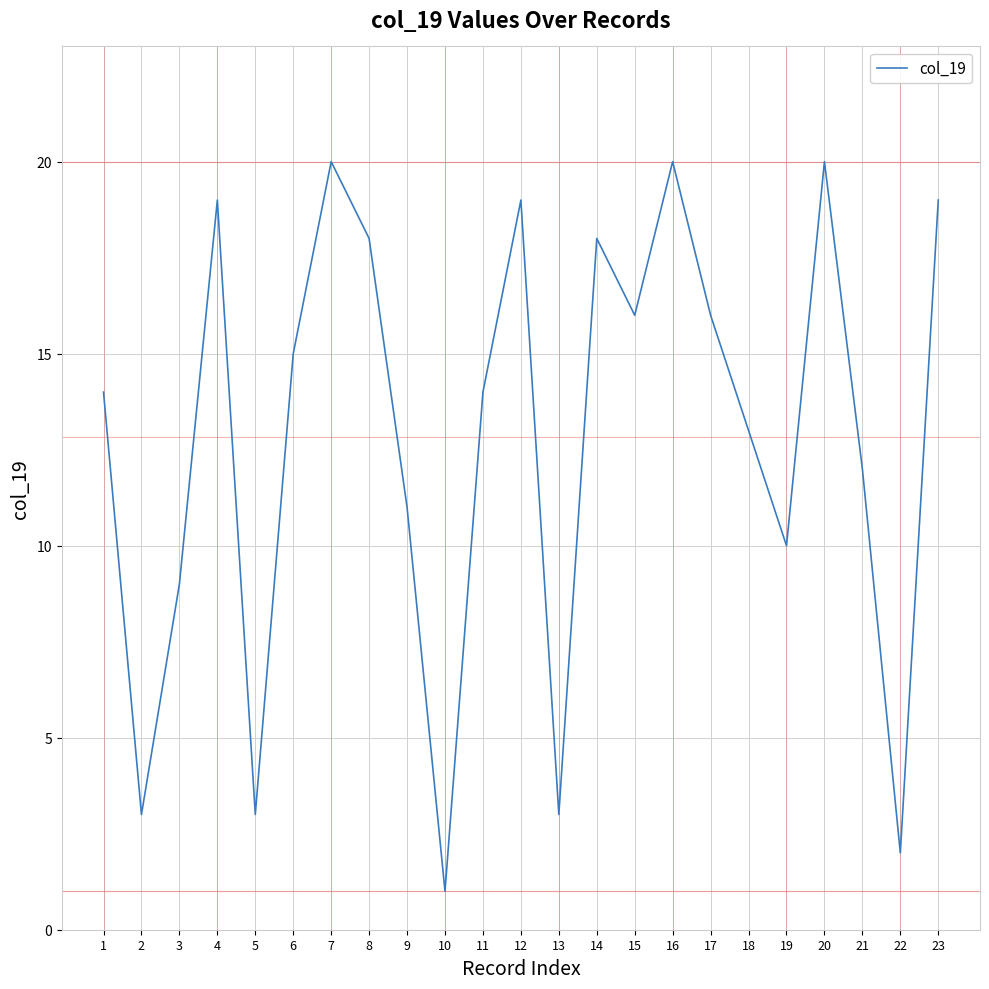

True or false: there are more than 2 points higher than both neighbors.

True